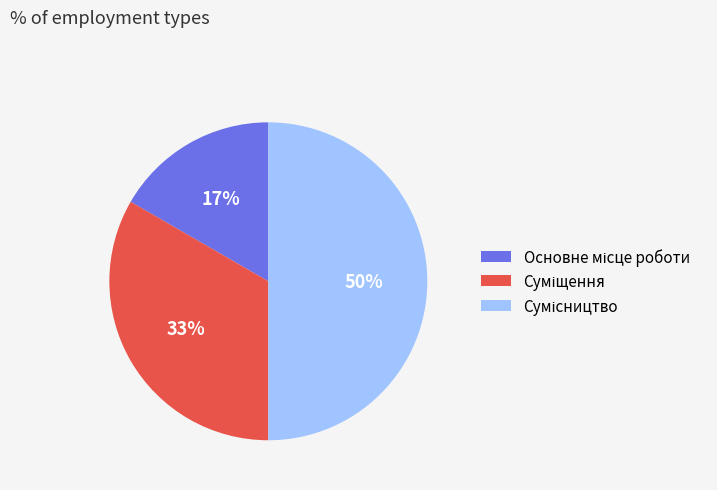

To the nearest percent, what is the average slice percentage?

33%